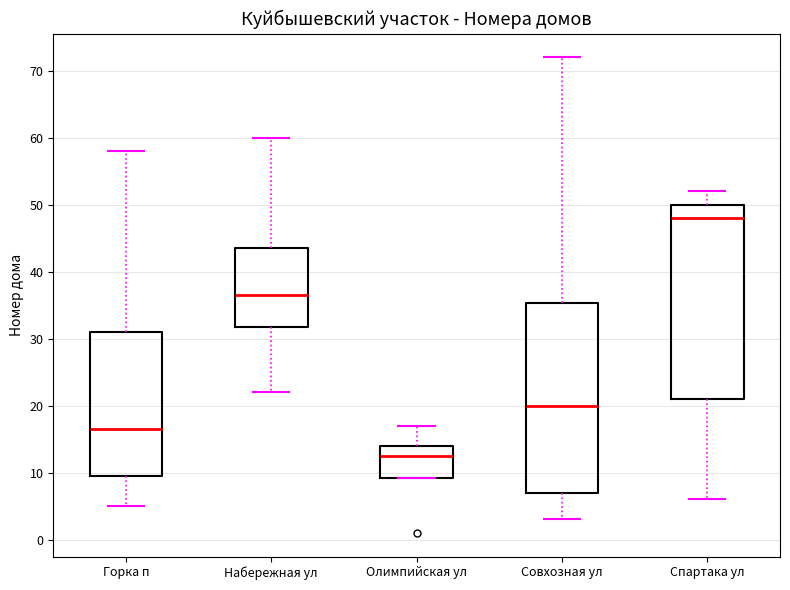

Which box's median line is the highest?

Спартака ул